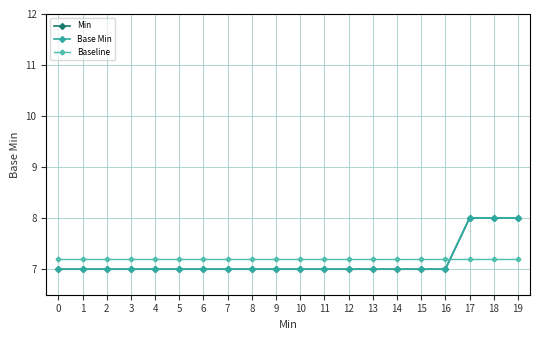

The value of Min at 13 is 4.3. True or false?

False